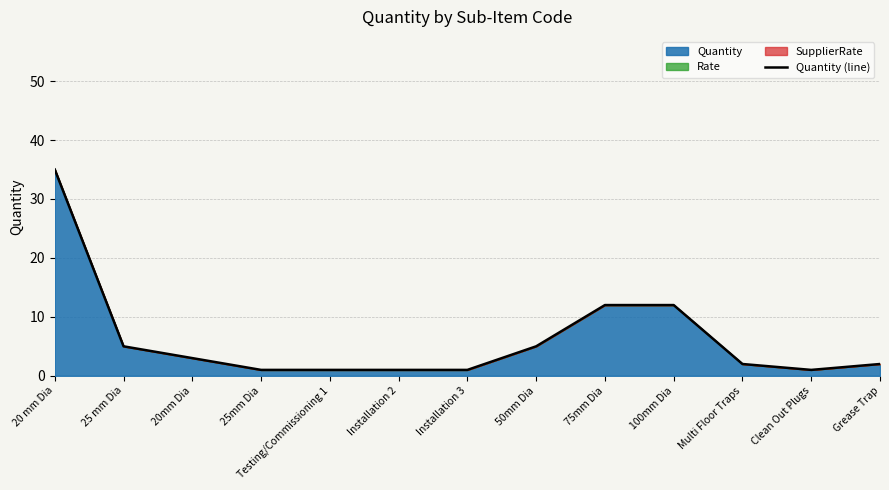

The chart shows a value of 0 at Clean Out Plugs. True or false?

False